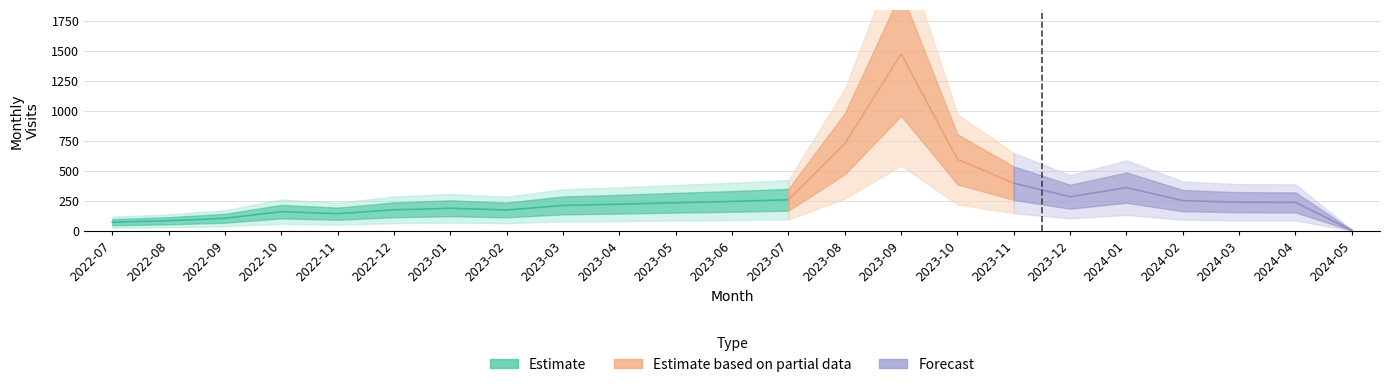

The chart shows a value of 1475 at 2023-09. True or false?

True